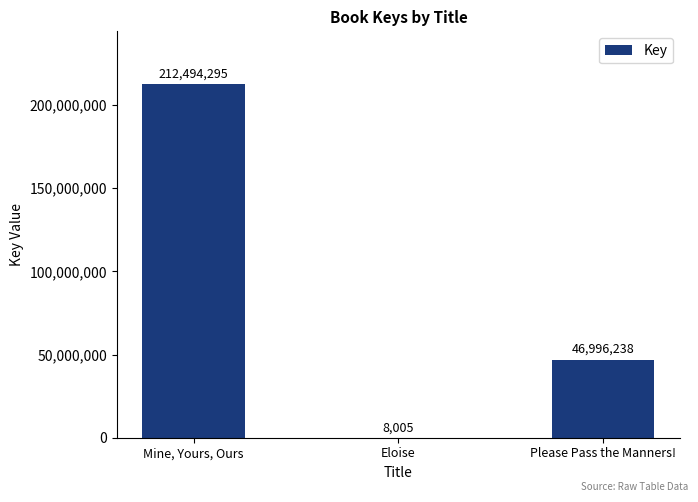

How many data points does each series have?

3